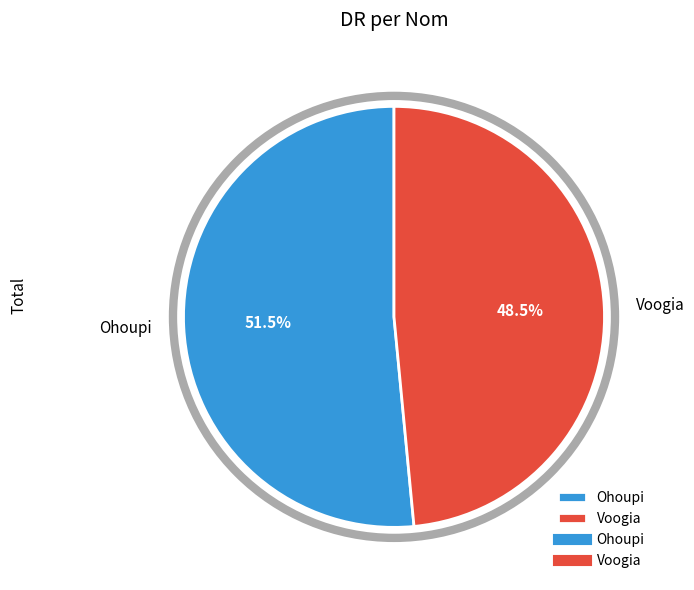

How many slices are in this pie chart?

2